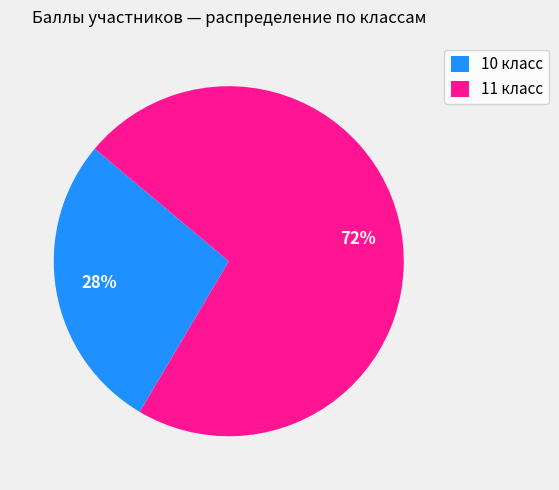

Is it true that 10 класс is 33% of the pie?

False